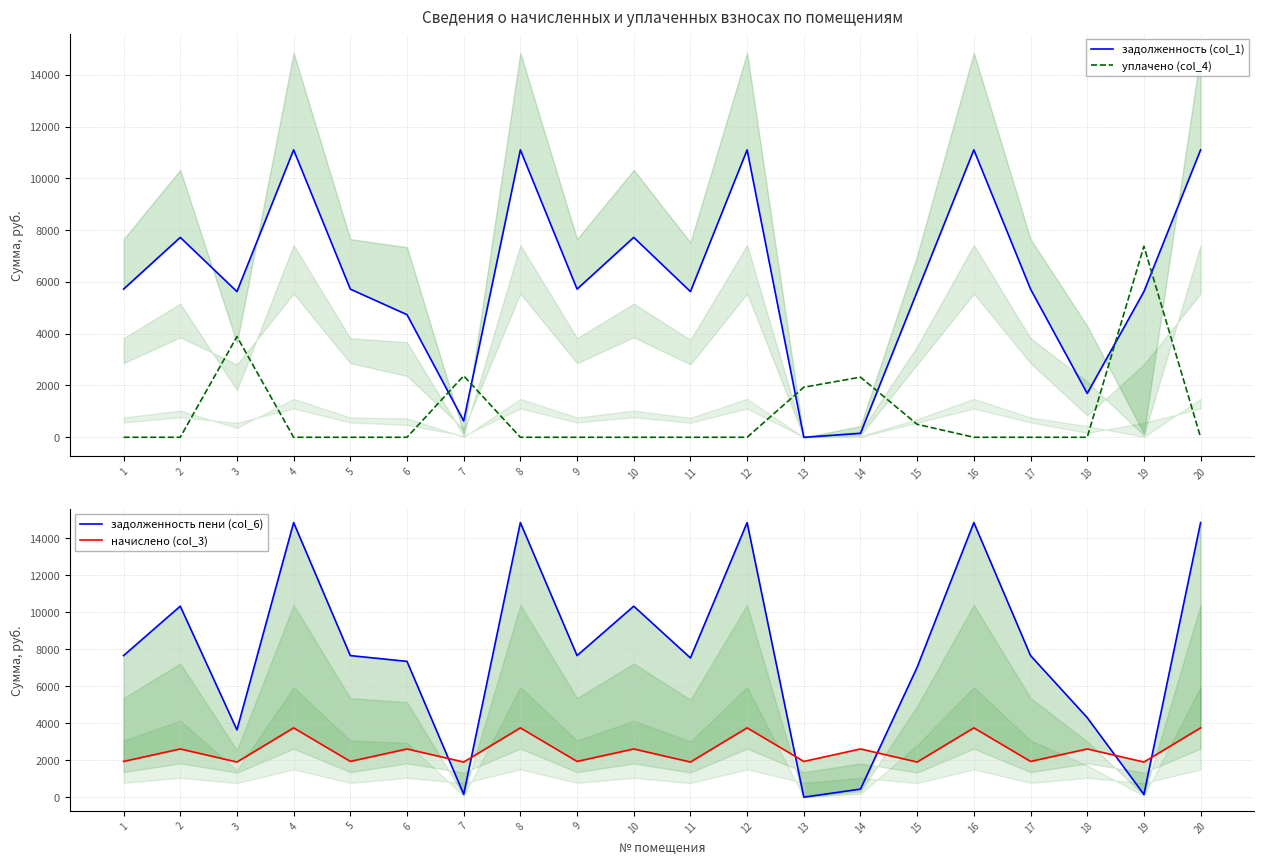

Where does the начислено (col_3) series first go above 2604?

2